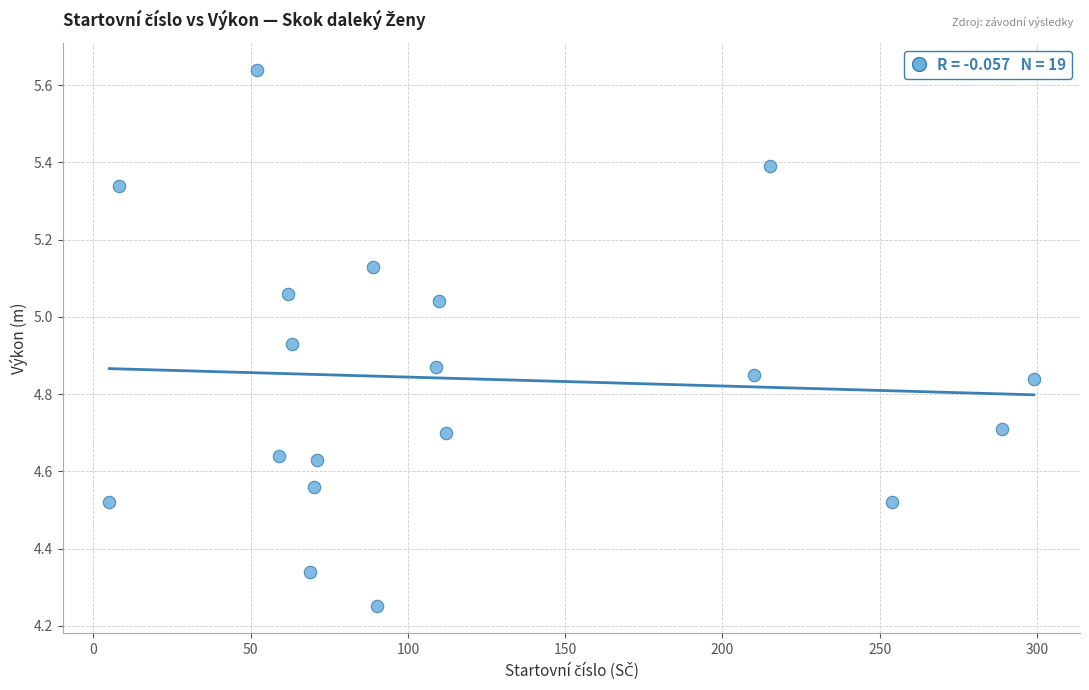

What is the range of X values (max minus min)?

294.0